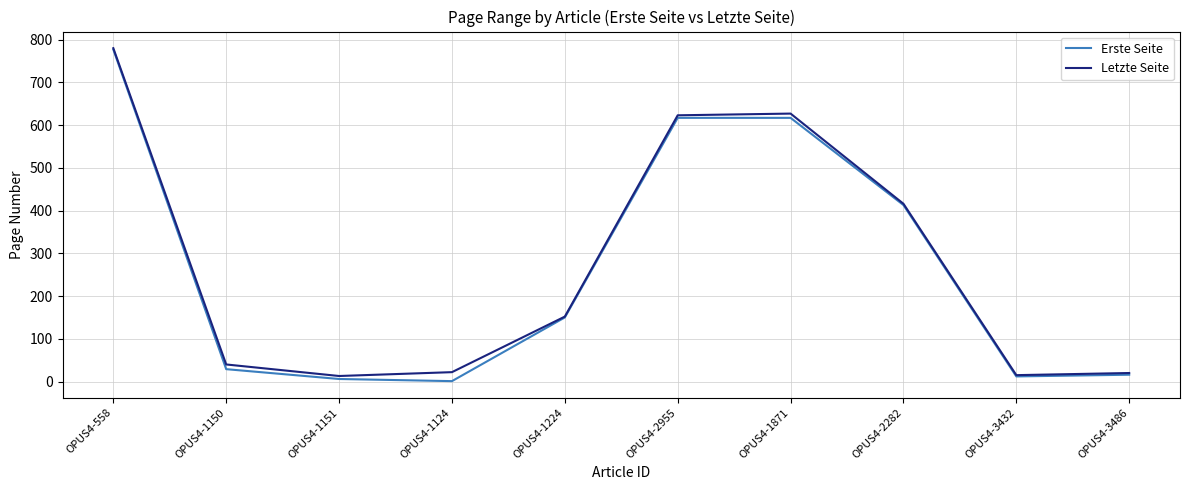

At which category does the chart reach its peak across all series?

OPUS4-558